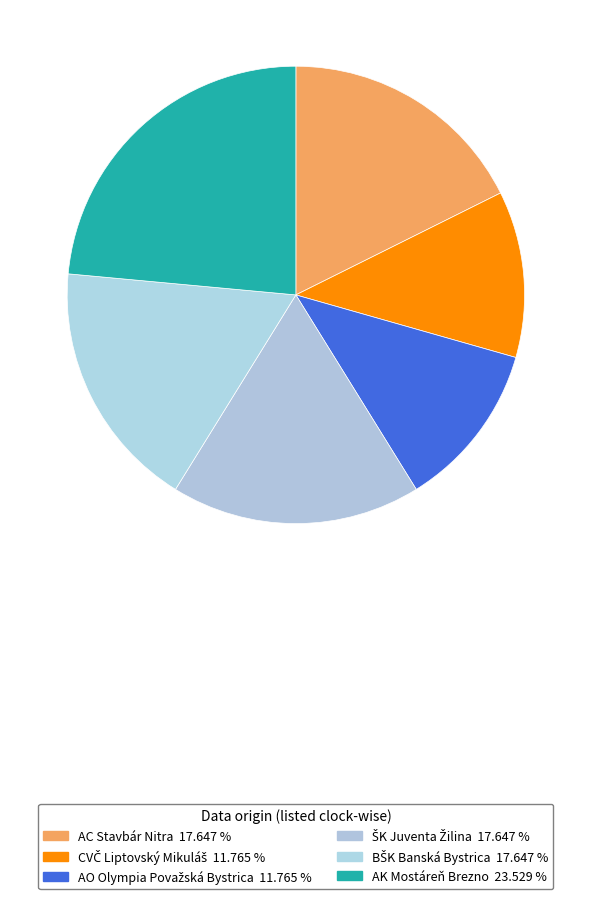

How many slices are in this pie chart?

6